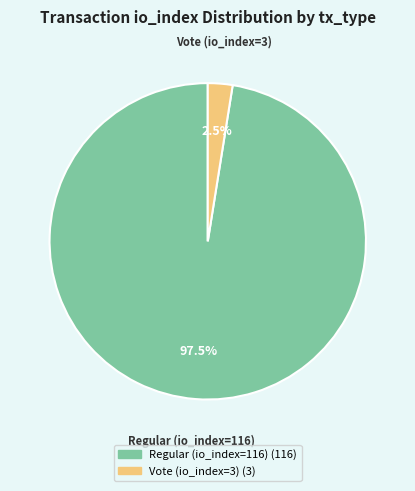

Is it true that Regular (io_index=116) is 83% of the pie?

False